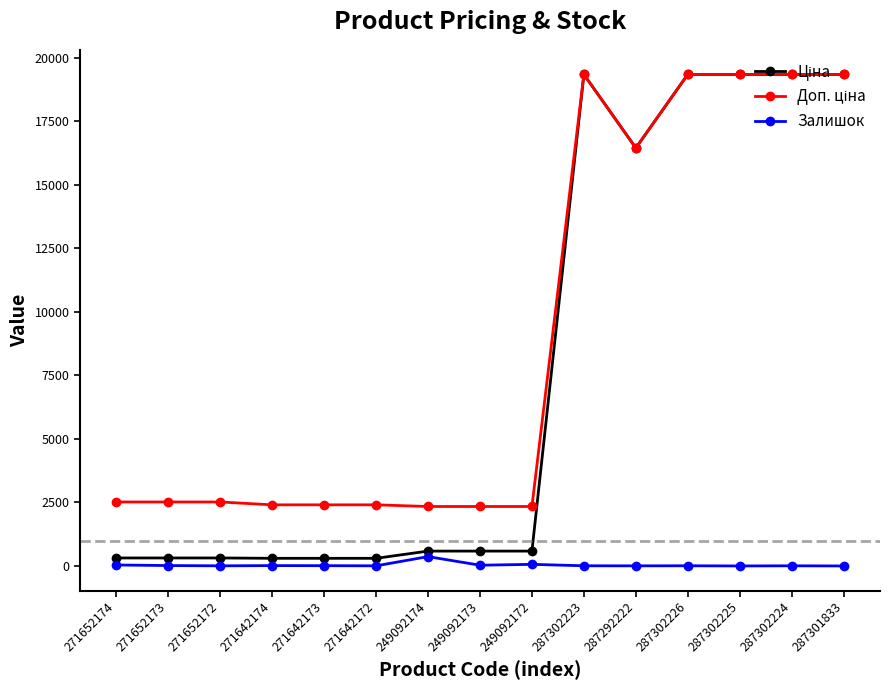

Is it true that Залишок equals 14.0 at 271642174?

True